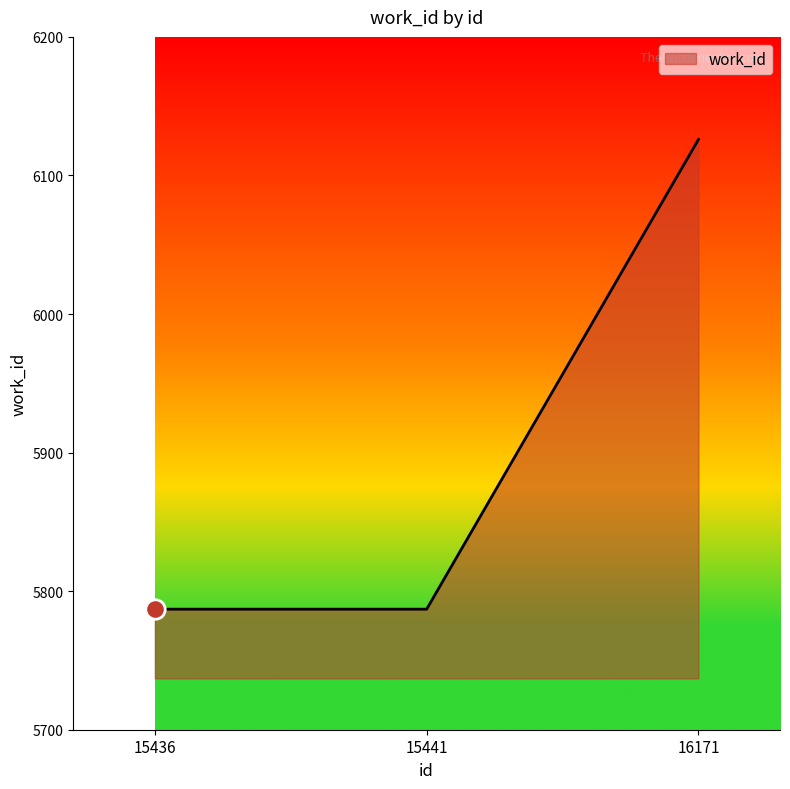

At which category does the chart reach its peak across all series?

16171